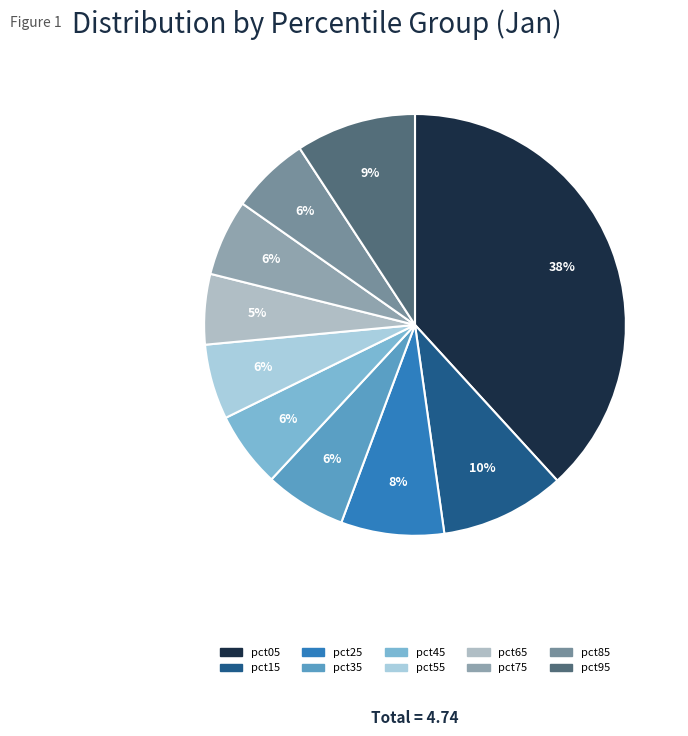

Rank the categories by value from lowest to highest.

pct65, pct55, pct45, pct75, pct85, pct35, pct25, pct95, pct15, pct05